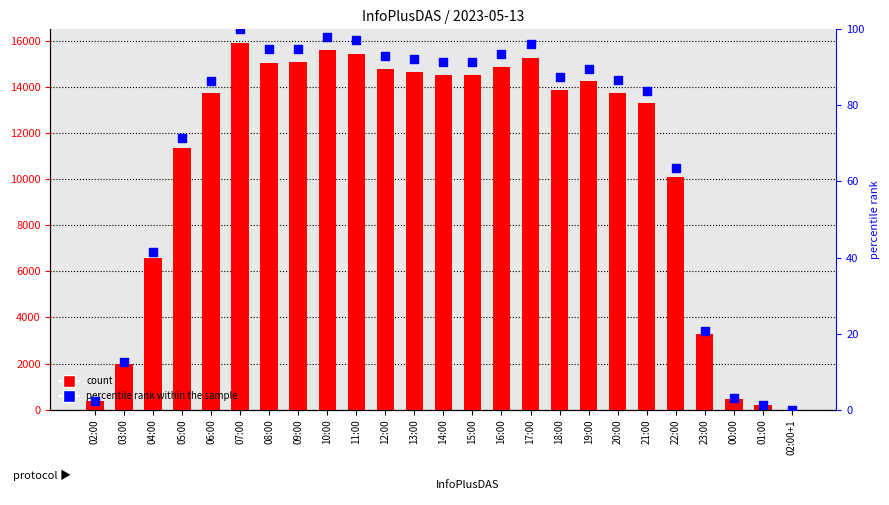

Is the value of count at 23:00 greater than the value of percentile rank within the sample at 06:00?

Yes